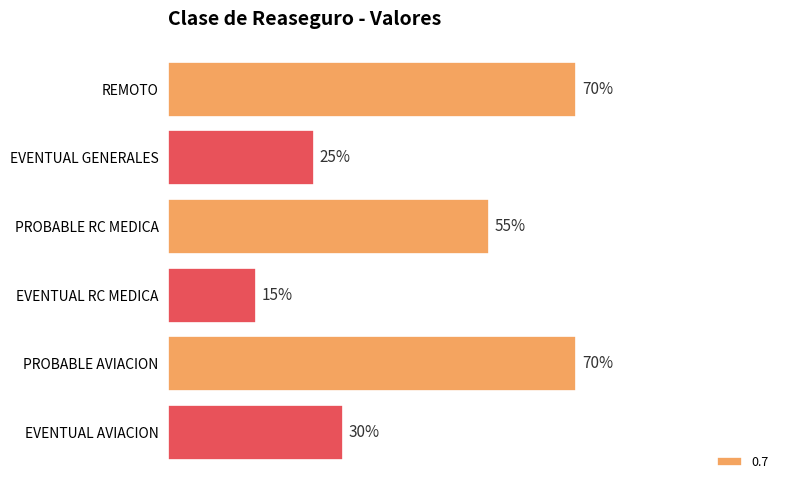

Are the bars horizontal?

Yes